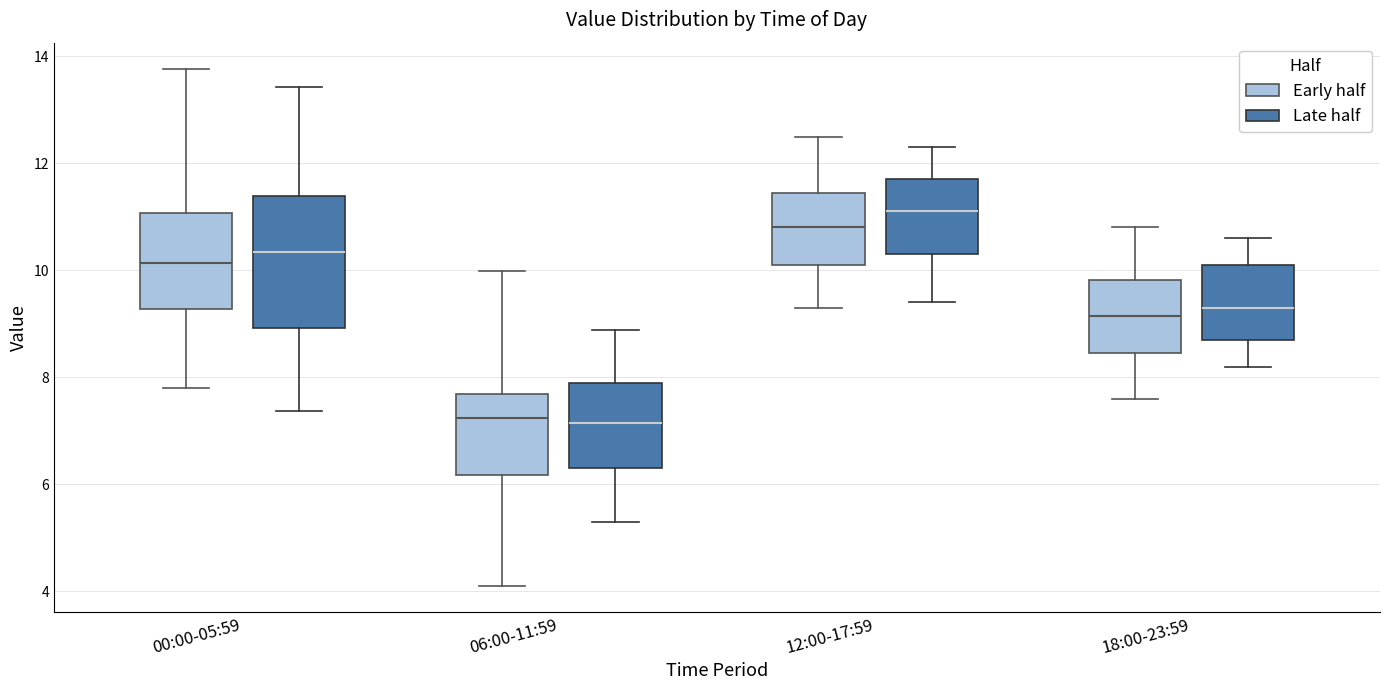

Where does the median line of the box for 18:00-23:59 (Late half) sit on the y-axis? The values are not printed on the chart, so give them approximately, as read against the axis.

9.4